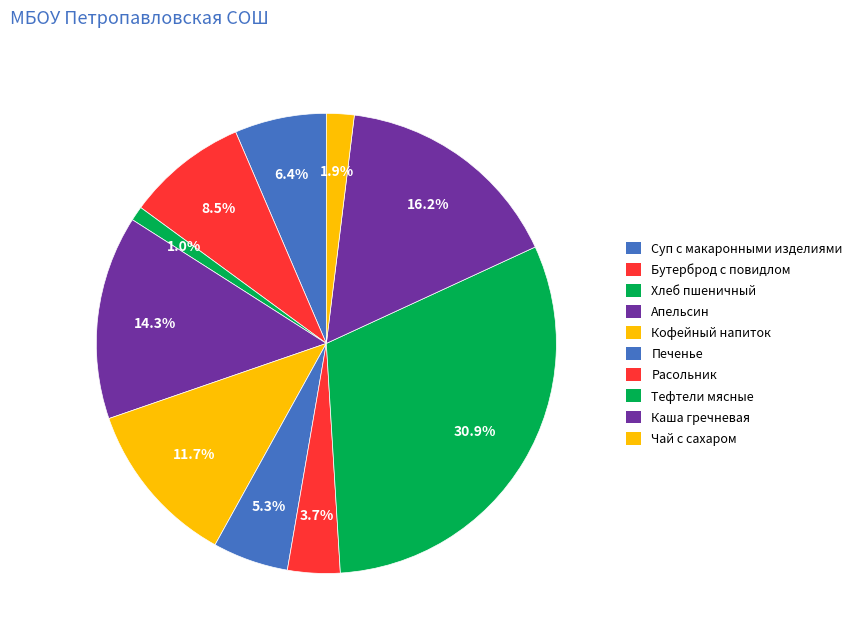

Which slice is the smallest?

Хлеб пшеничный